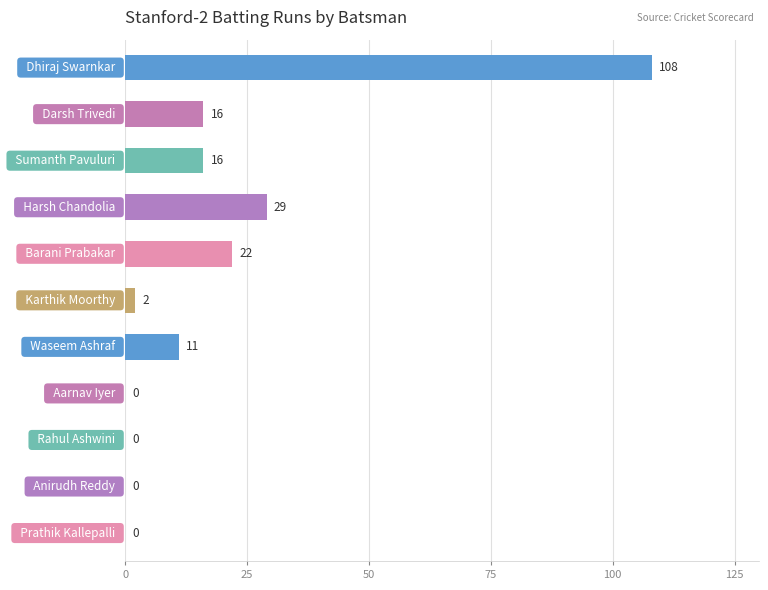

What is the maximum value shown in the chart?

108